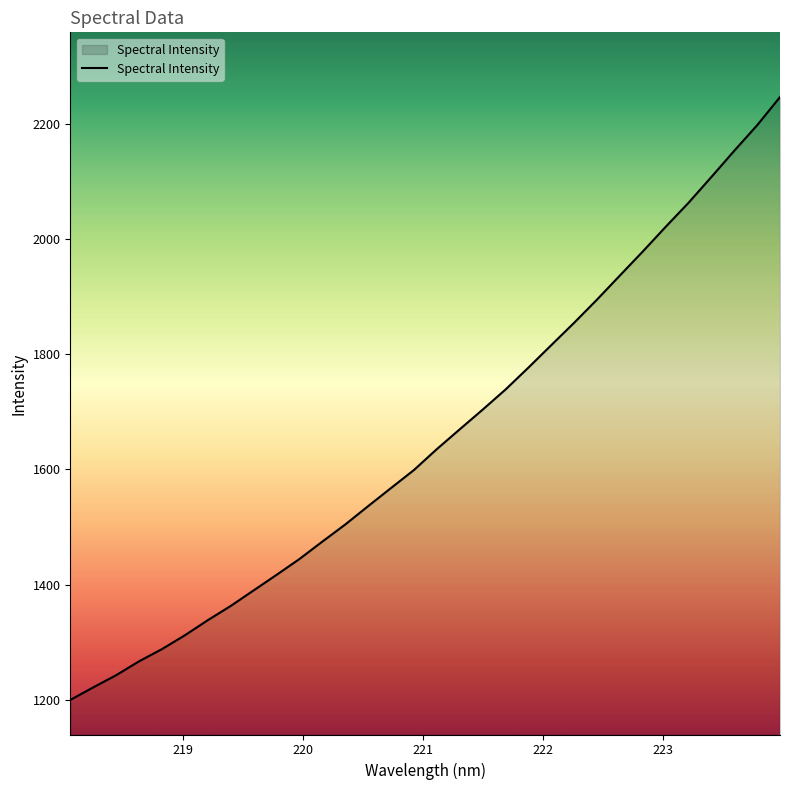

What is the maximum value shown in the chart?

2246.4